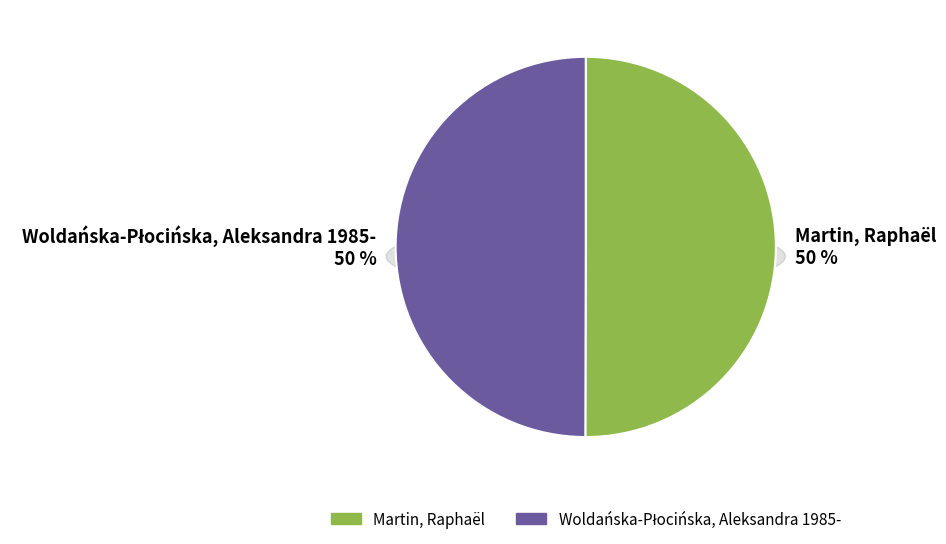

Approximately how many times larger is the value at Woldańska-Płocińska, Aleksandra 1985- compared to Martin, Raphaël?

1.0